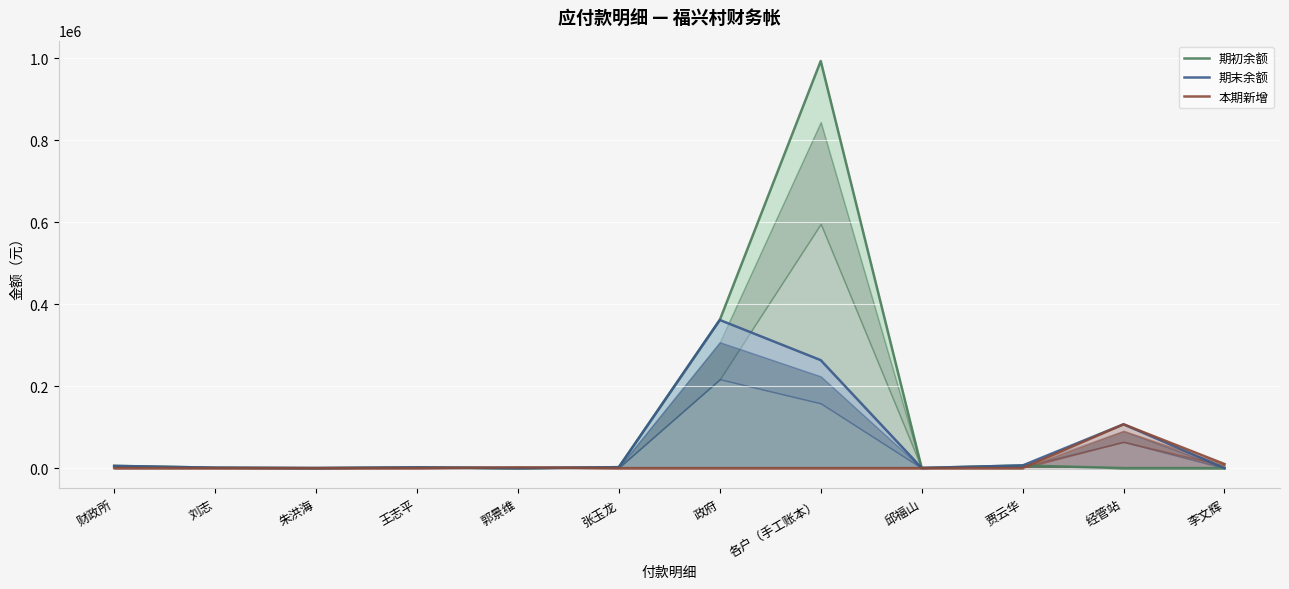

What is the value of the 本期新增 point at the 5th from the left?

1808.0